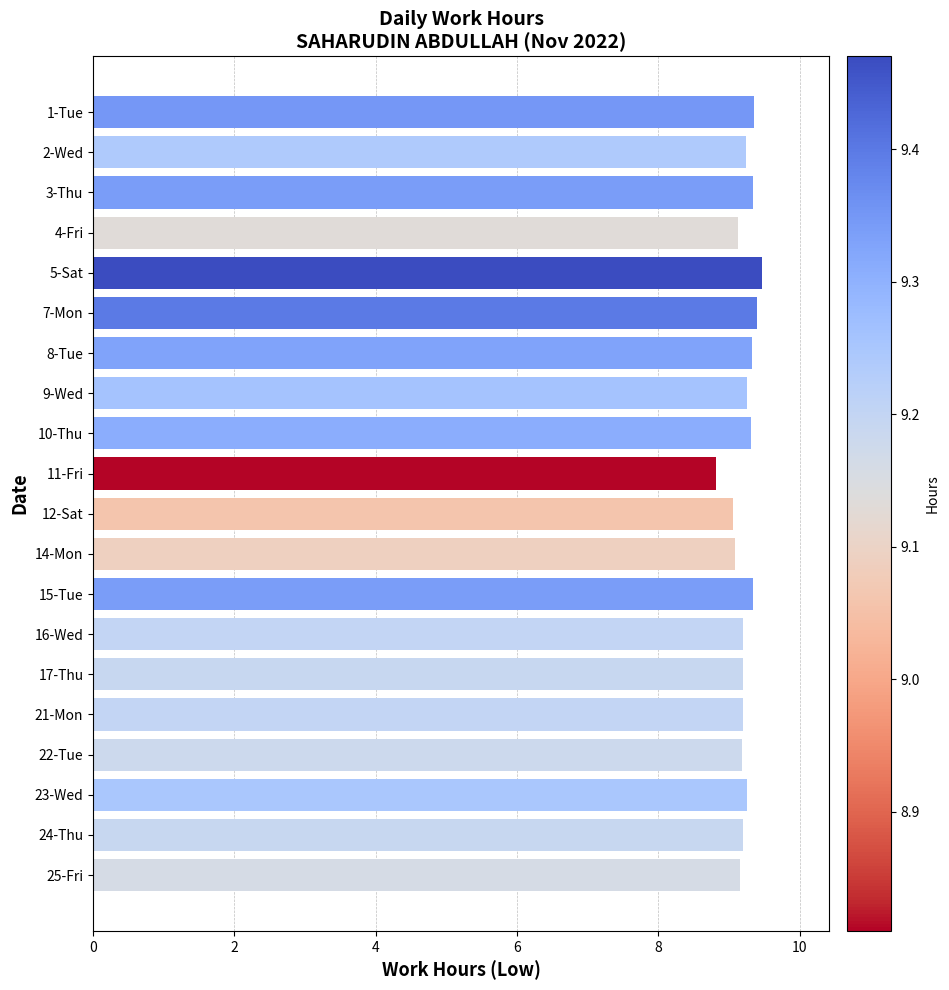

What is the label of the 13th bar from the bottom?

9-Wed